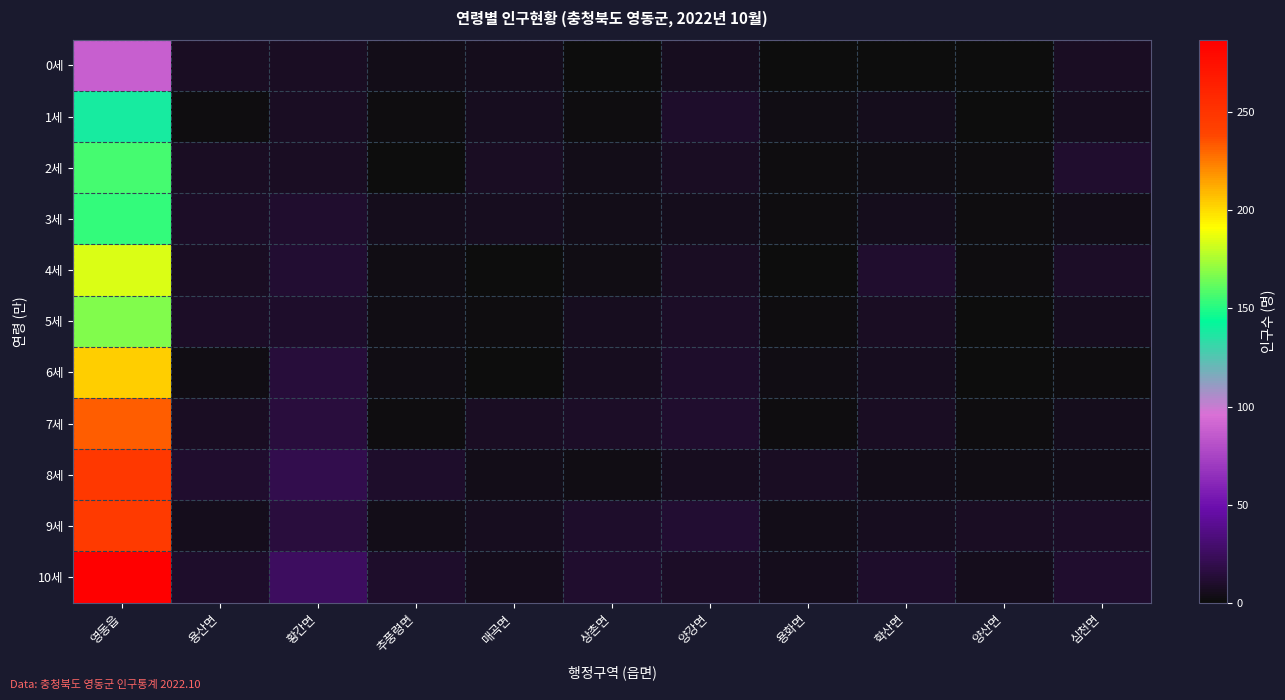

What is the total value across all series at 양산면?

25